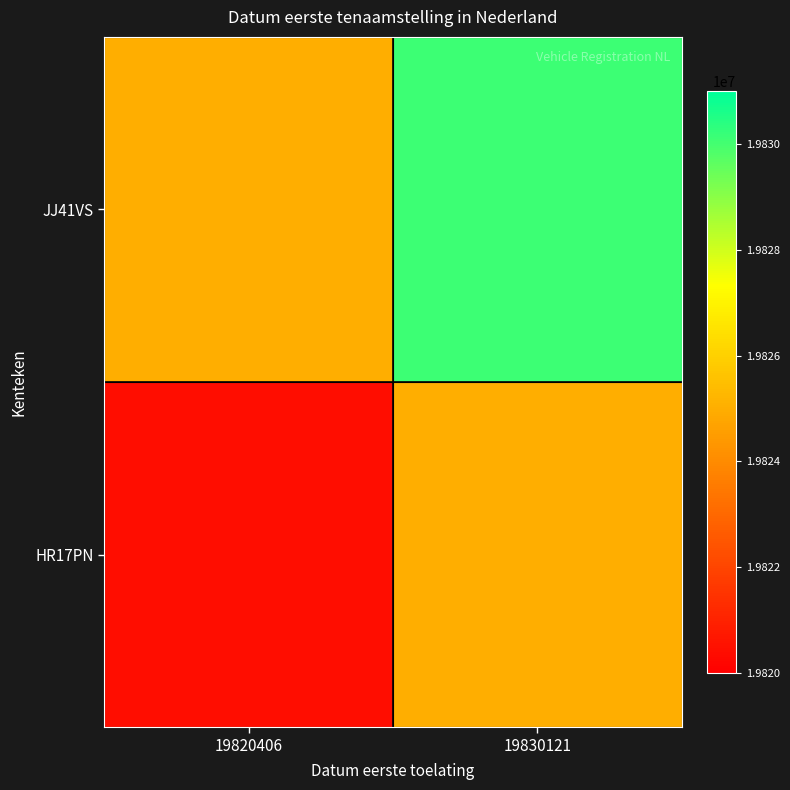

How many series are shown in this chart?

2